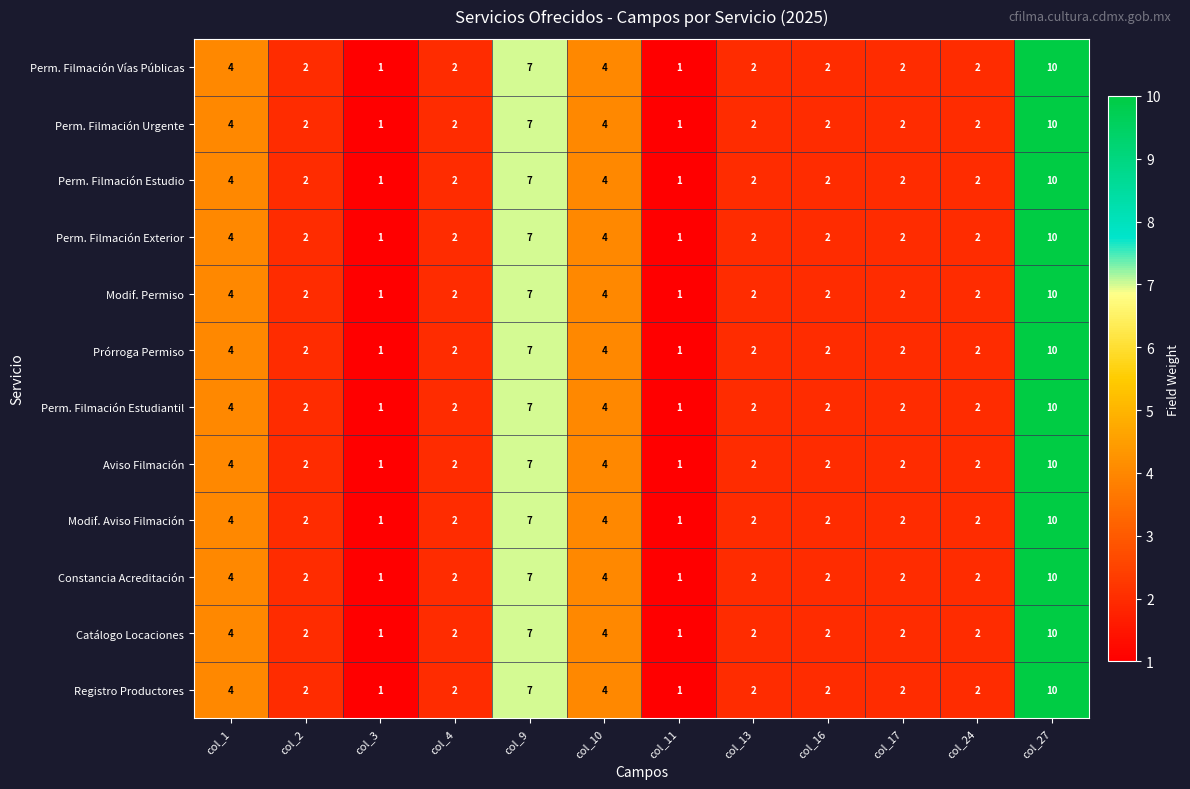

At which label does Catálogo Locaciones first exceed 2?

col_1